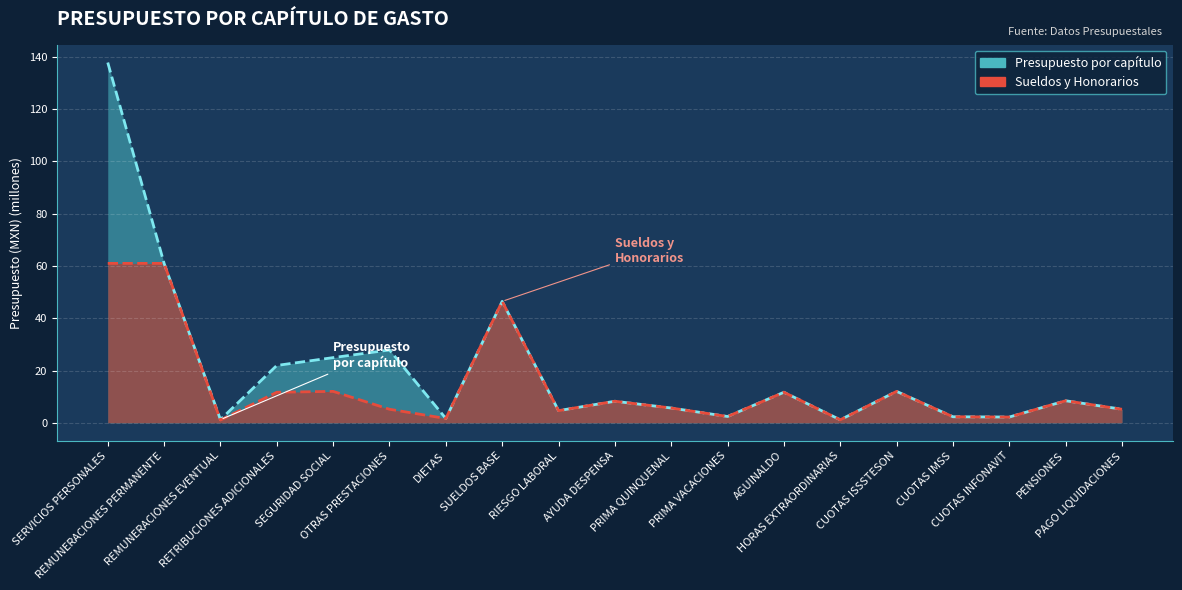

How many data points does each series have?

19